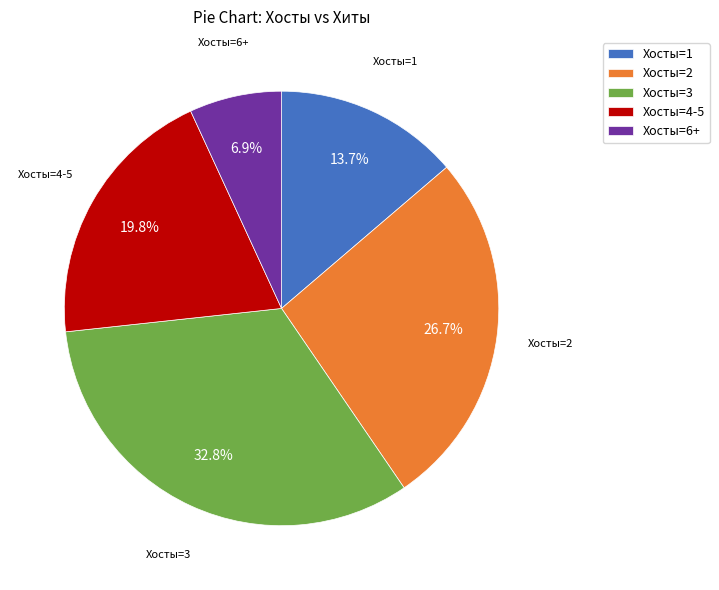

Rank the categories by value from highest to lowest.

Хосты=3, Хосты=2, Хосты=4-5, Хосты=1, Хосты=6+